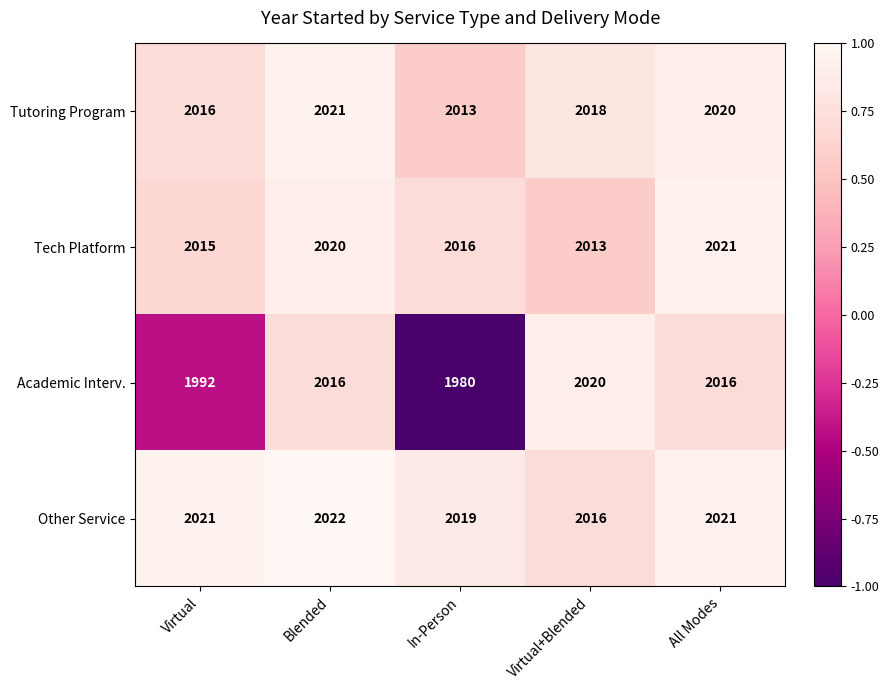

How many series are shown in this chart?

4